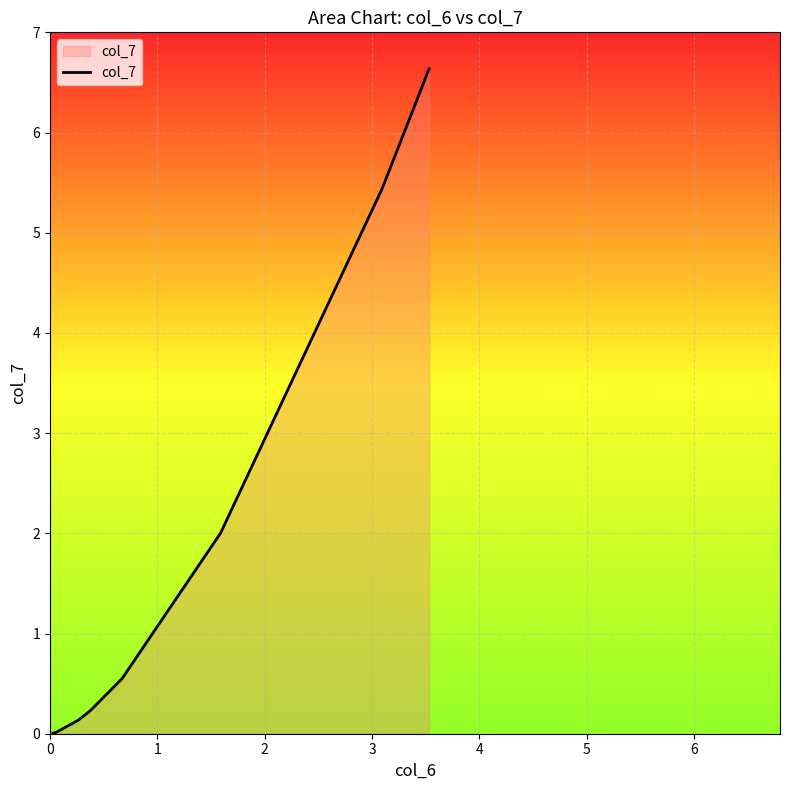

What is the difference between the maximum and minimum values?

6.6